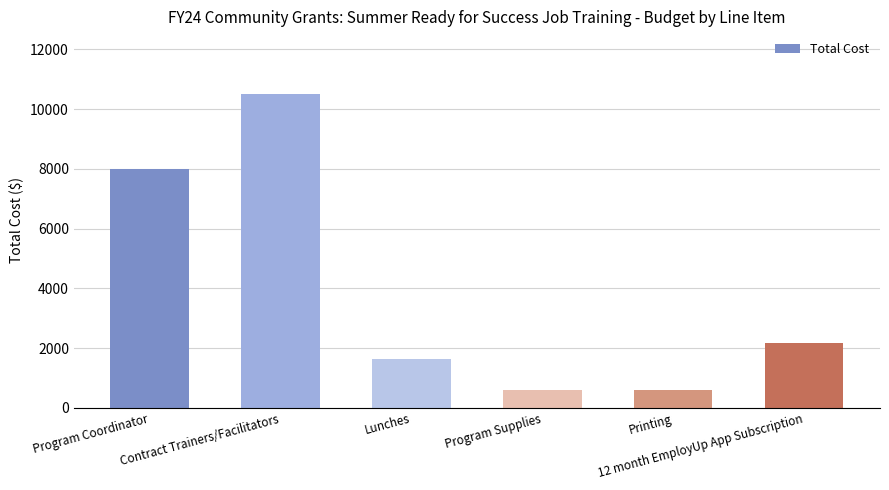

Between 12 month EmployUp App Subscription and Lunches, which is larger?

12 month EmployUp App Subscription